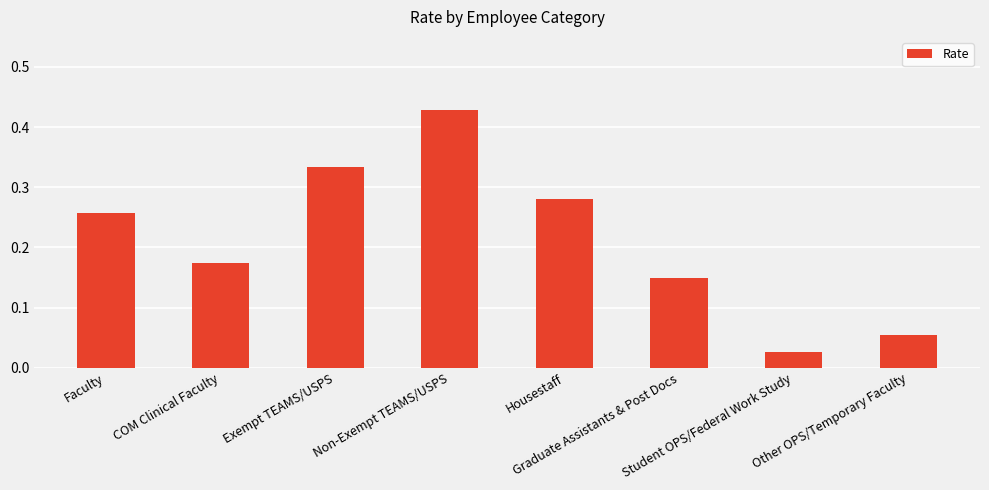

What is the sum of all values?

1.7